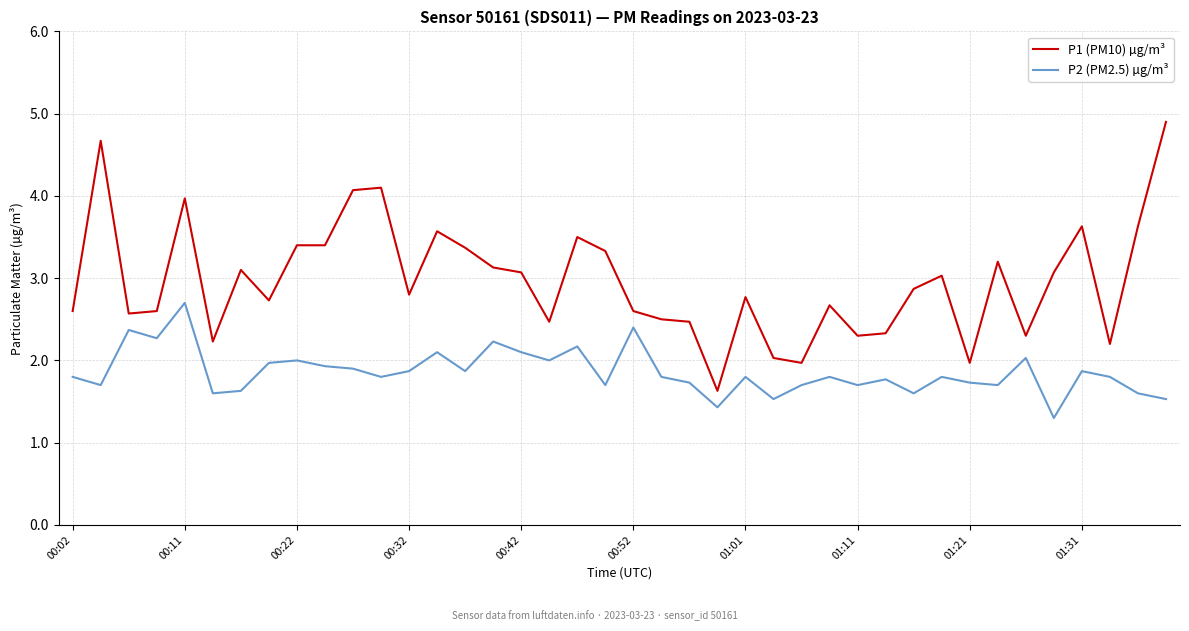

What is the minimum value for P2 (PM2.5) µg/m³?

1.3